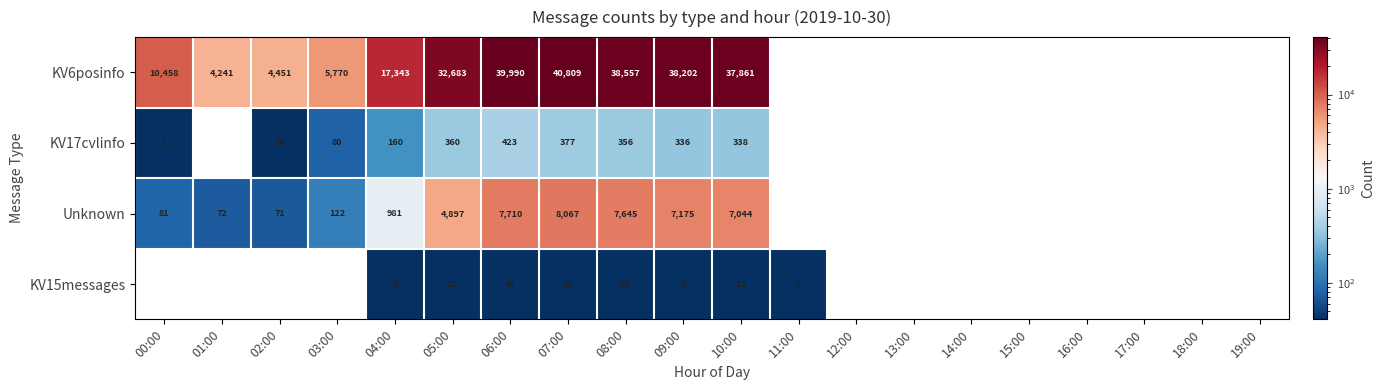

At which category does the chart reach its minimum across all series?

11:00